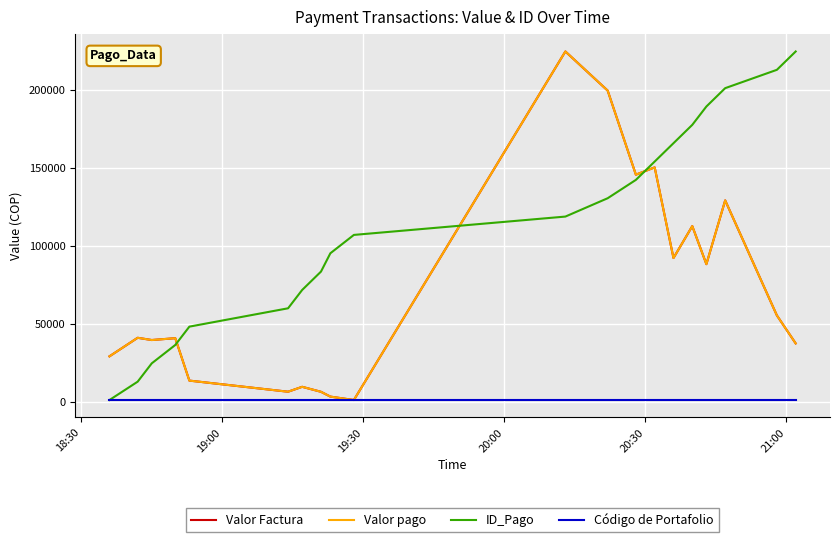

What is the sum of all ID_Pago values?

2261810.0